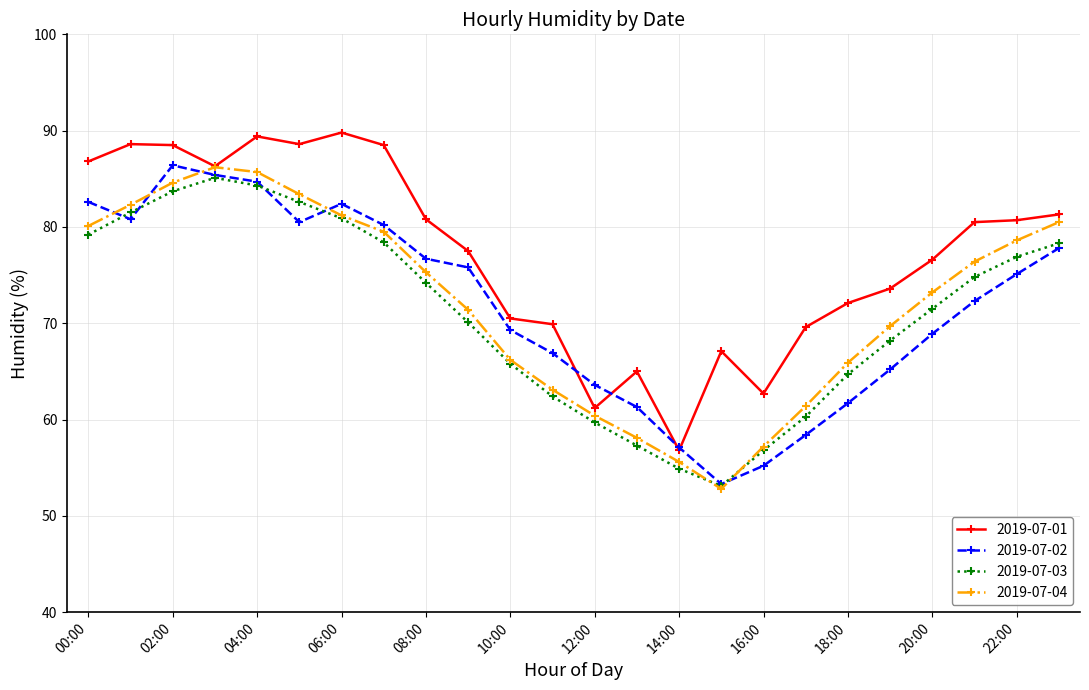

What is the value of the 2019-07-01 point at the 1st from the left?

86.8